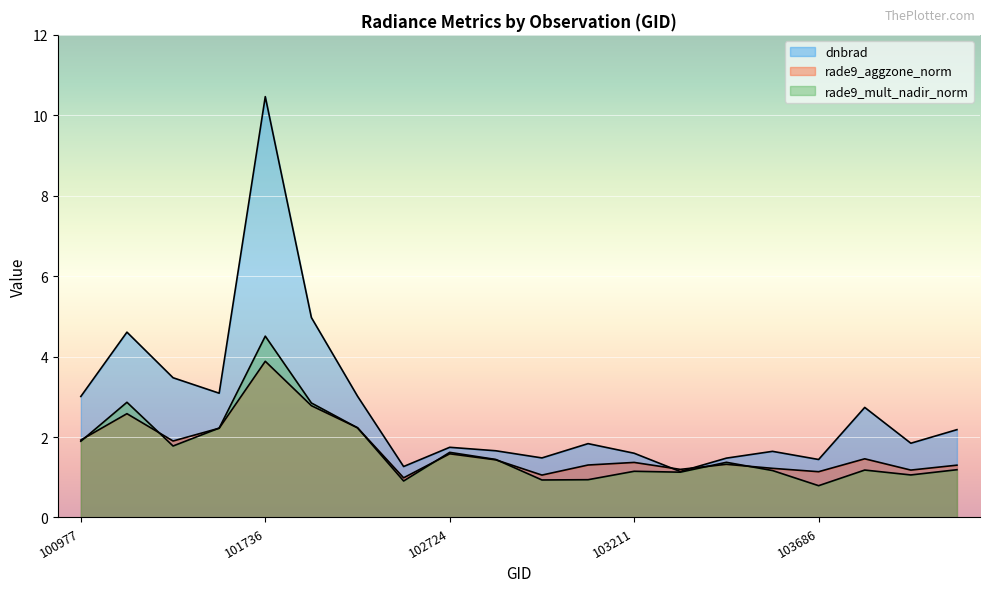

Which series has the largest total across all categories?

dnbrad